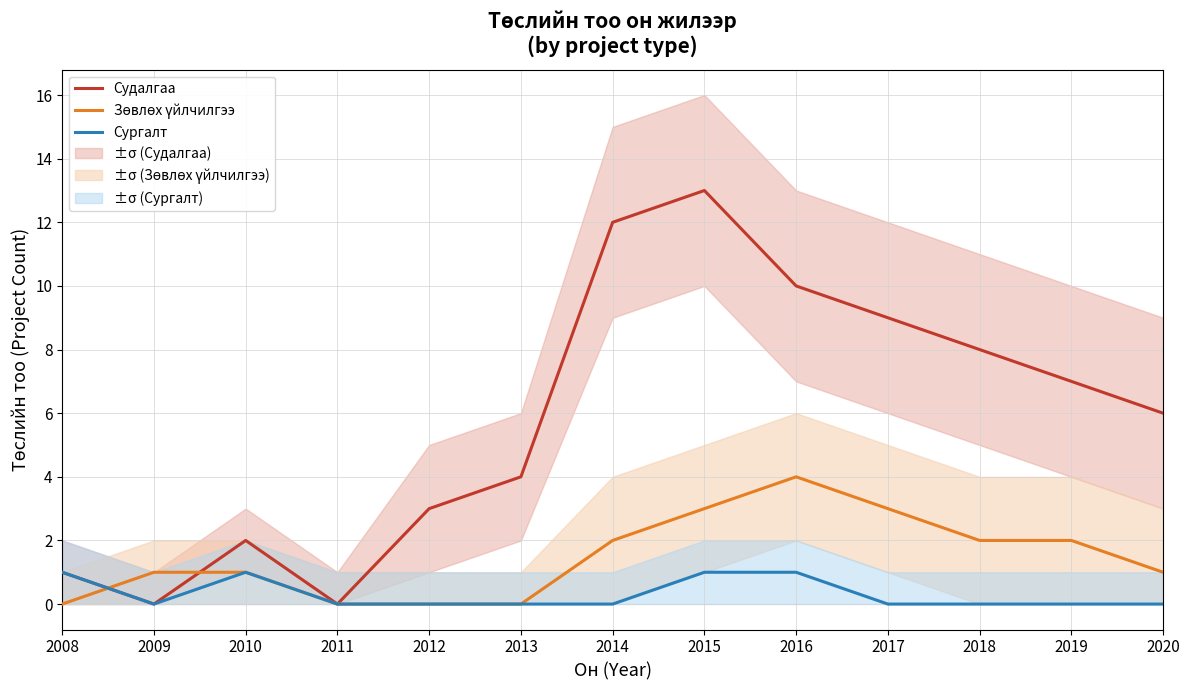

The value of Судалгаа at 2018 is 2. True or false?

False